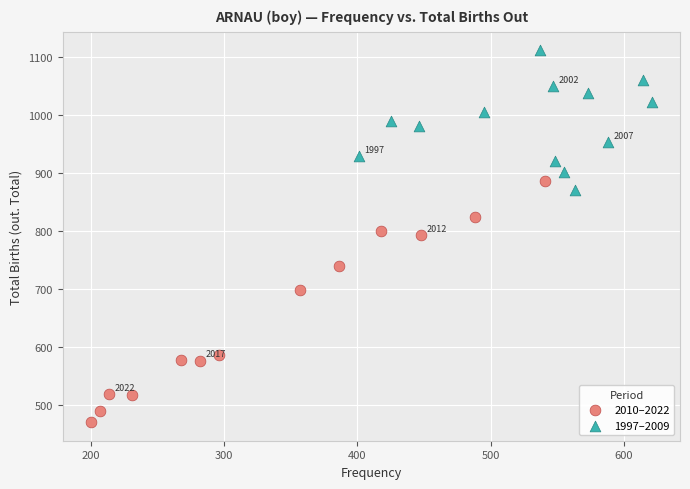

Which series reaches the maximum Y coordinate?

1997–2009